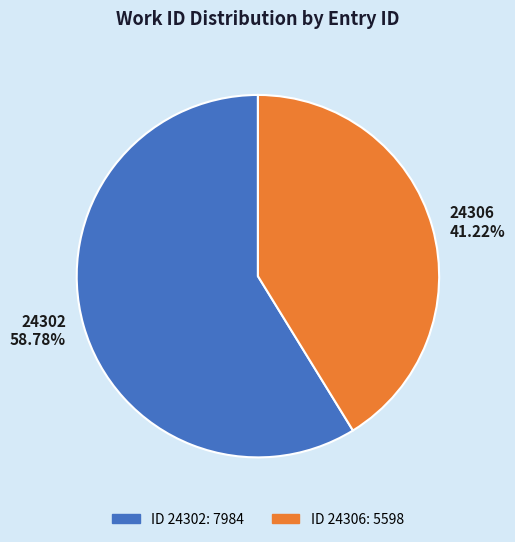

Which has a higher value, 24306 41.22% or 24302 58.78%?

24302 58.78%